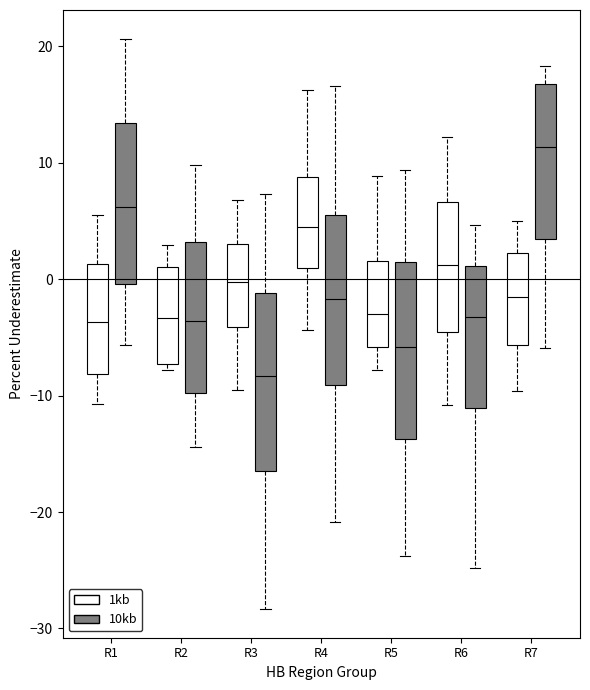

Where does the upper whisker of the box for R6 (1kb) end on the y-axis? The values are not printed on the chart, so give them approximately, as read against the axis.

12